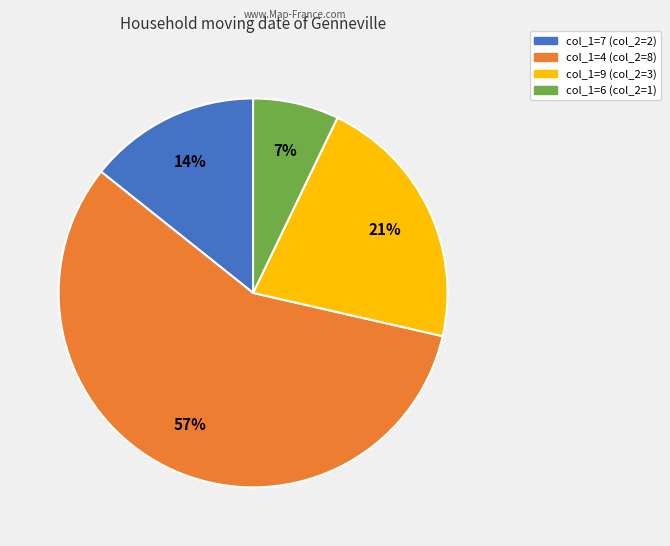

Is there a majority slice in this chart?

Yes